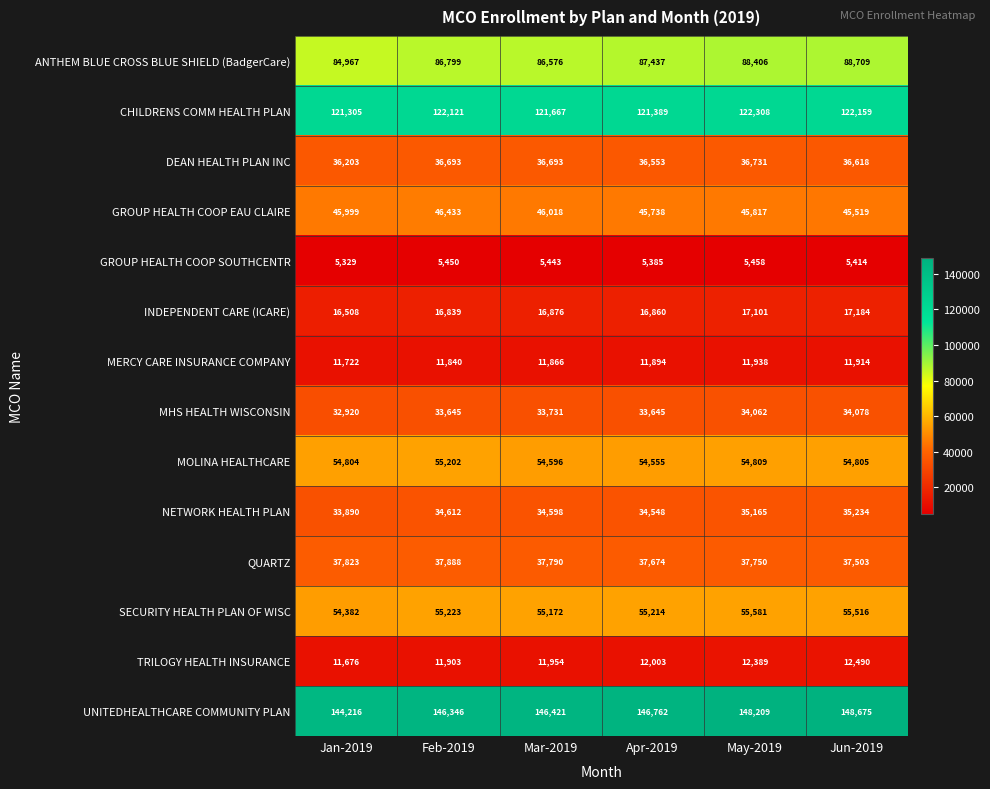

What is the total value across all series at Apr-2019?

699657